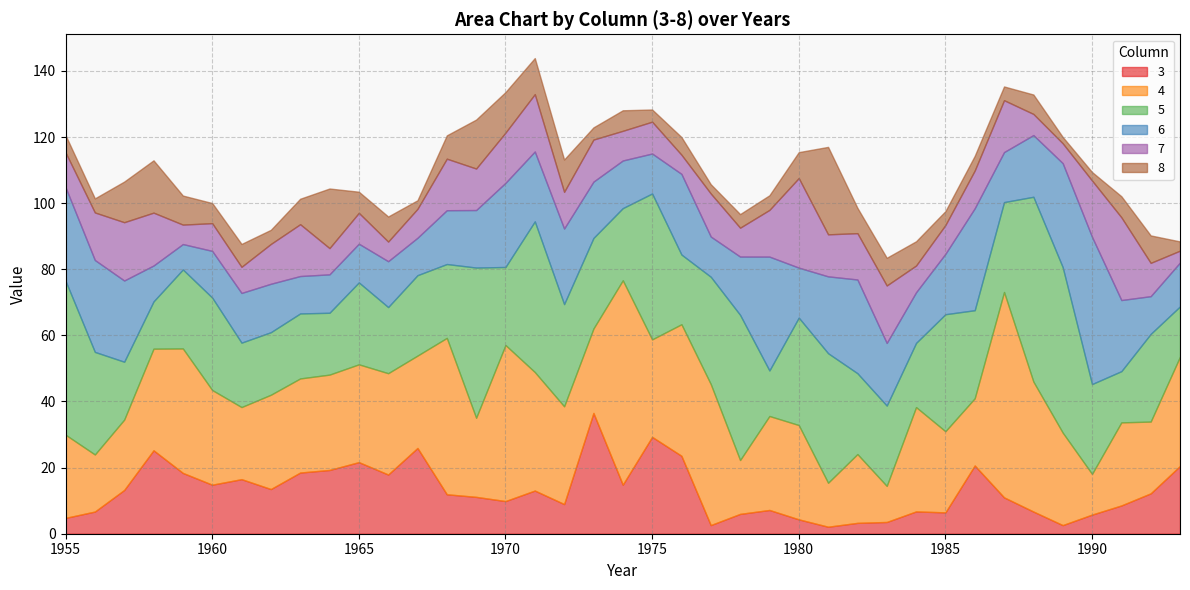

Count the number of categories in the chart.

39